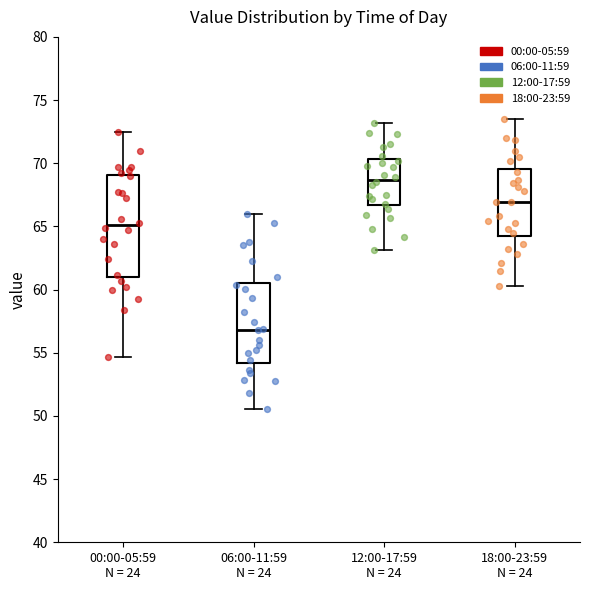

Which box has the highest median line?

12:00-17:59 N = 24